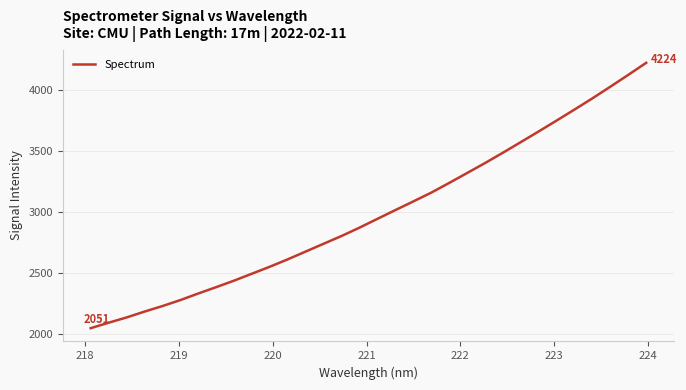

How many lines are shown in the chart?

1